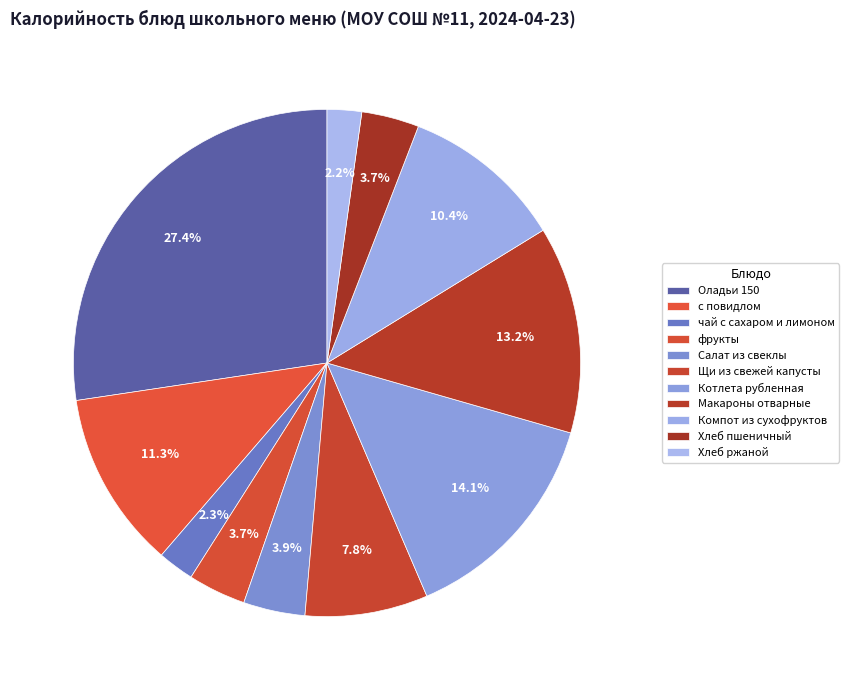

Does any single category account for the majority?

No